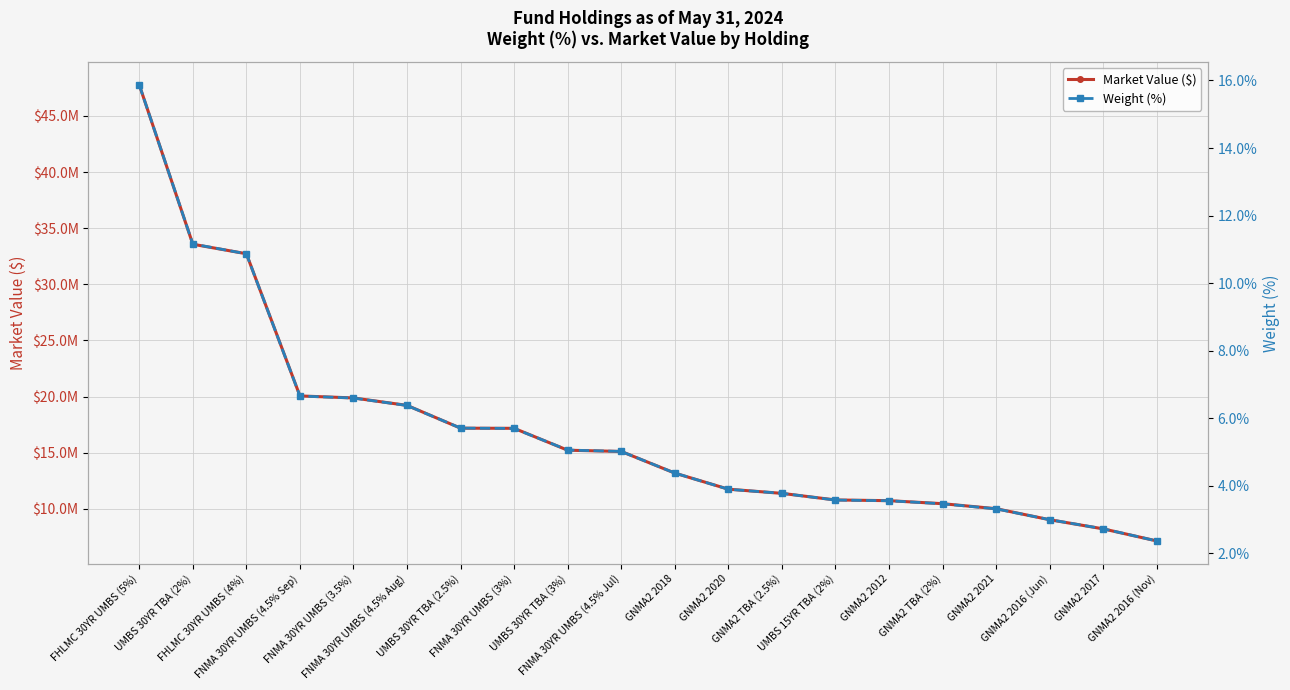

Reading left to right, list all the values displayed in this chart.

Market Value ($): FHLMC 30YR UMBS (5%)=47767797.8	UMBS 30YR TBA (2%)=33570105.0	FHLMC 30YR UMBS (4%)=32722166.0	FNMA 30YR UMBS (4.5% Sep)=20052468.6	FNMA 30YR UMBS (3.5%)=19873767.4	FNMA 30YR UMBS (4.5% Aug)=19209636.7	UMBS 30YR TBA (2.5%)=17178676.7	FNMA 30YR UMBS (3%)=17166741.0	UMBS 30YR TBA (3%)=15215770.9	FNMA 30YR UMBS (4.5% Jul)=15105543.8	GNMA2 2018=13176937.1	GNMA2 2020=11743413.7	GNMA2 TBA (2.5%)=11370908.0	UMBS 15YR TBA (2%)=10783895.5	GNMA2 2012=10718771.0	GNMA2 TBA (2%)=10451618.8	GNMA2 2021=10005418.7	GNMA2 2016 (Jun)=9022043.6	GNMA2 2017=8207095.5	GNMA2 2016 (Nov)=7131096.3
Weight (%): FHLMC 30YR UMBS (5%)=15.9	UMBS 30YR TBA (2%)=11.2	FHLMC 30YR UMBS (4%)=10.9	FNMA 30YR UMBS (4.5% Sep)=6.7	FNMA 30YR UMBS (3.5%)=6.6	FNMA 30YR UMBS (4.5% Aug)=6.4	UMBS 30YR TBA (2.5%)=5.7	FNMA 30YR UMBS (3%)=5.7	UMBS 30YR TBA (3%)=5.1	FNMA 30YR UMBS (4.5% Jul)=5.0	GNMA2 2018=4.4	GNMA2 2020=3.9	GNMA2 TBA (2.5%)=3.8	UMBS 15YR TBA (2%)=3.6	GNMA2 2012=3.6	GNMA2 TBA (2%)=3.5	GNMA2 2021=3.3	GNMA2 2016 (Jun)=3.0	GNMA2 2017=2.7	GNMA2 2016 (Nov)=2.4